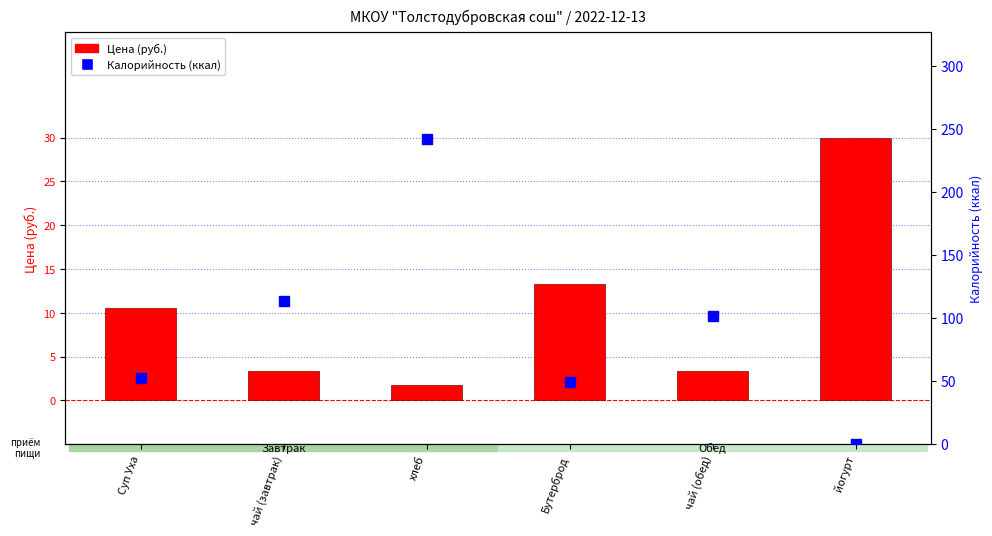

How many data points in Калорийность (ккал) are above 101?

3